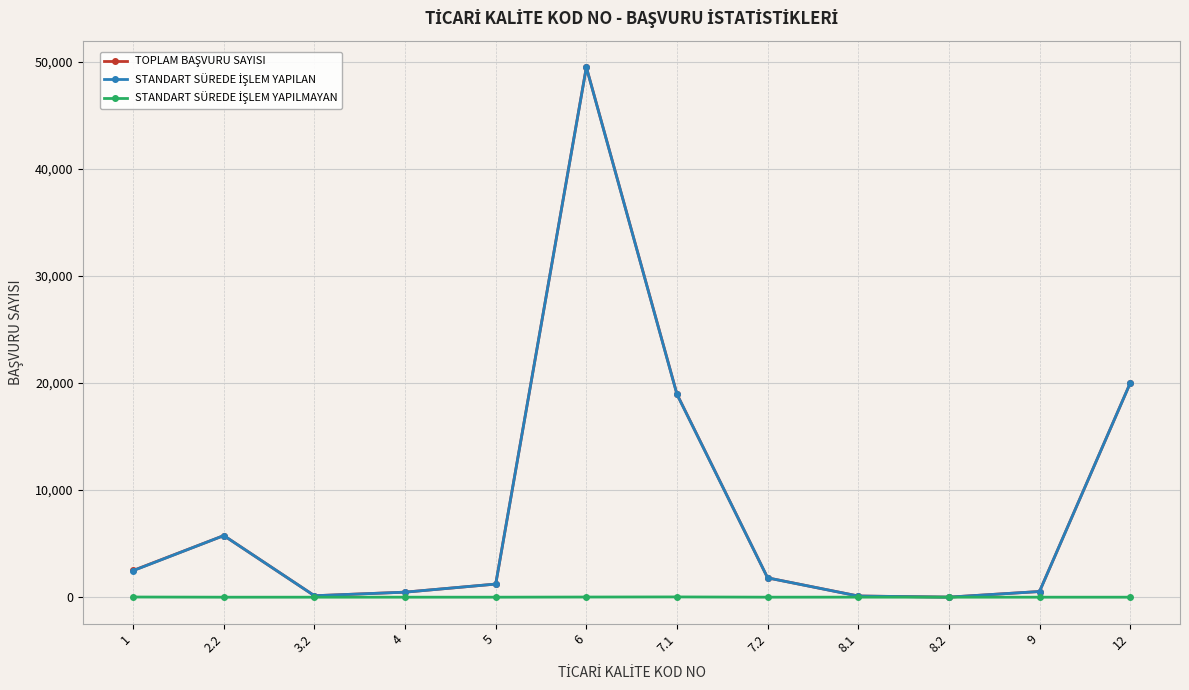

At which category is the sum across all series the highest?

6